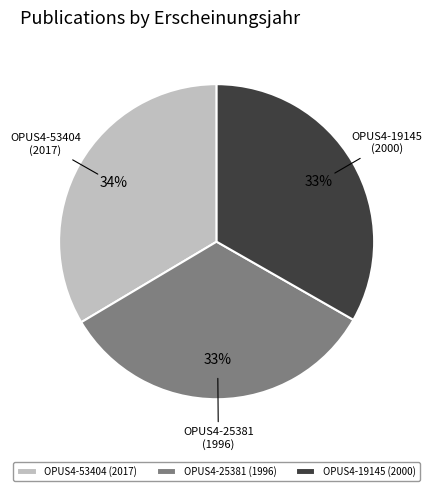

Approximately how many times larger is the value at OPUS4-19145 (2000) compared to OPUS4-25381 (1996)?

1.0